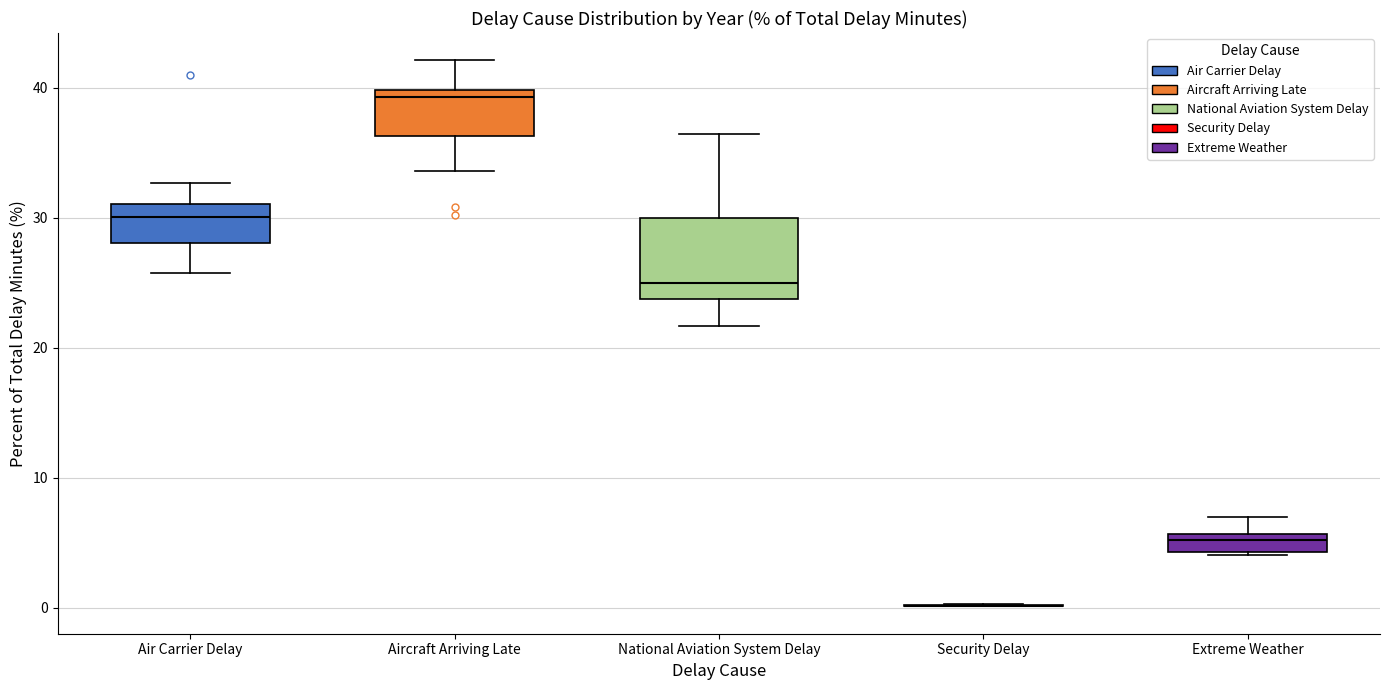

Where does the upper whisker of the box for Aircraft Arriving Late end on the y-axis? The values are not printed on the chart, so give them approximately, as read against the axis.

42